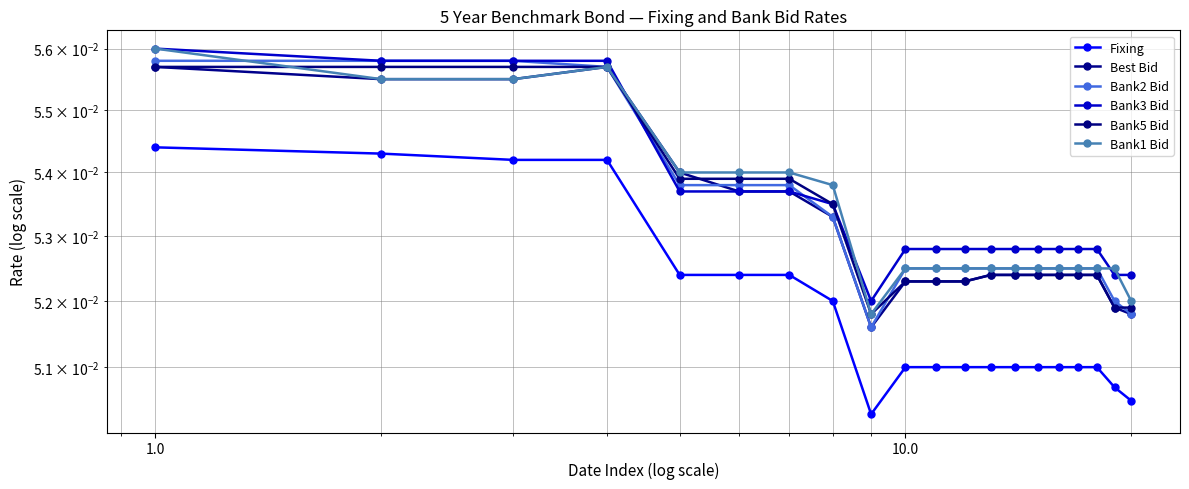

True or false: Bank5 Bid has more than 1 interior local peaks.

False